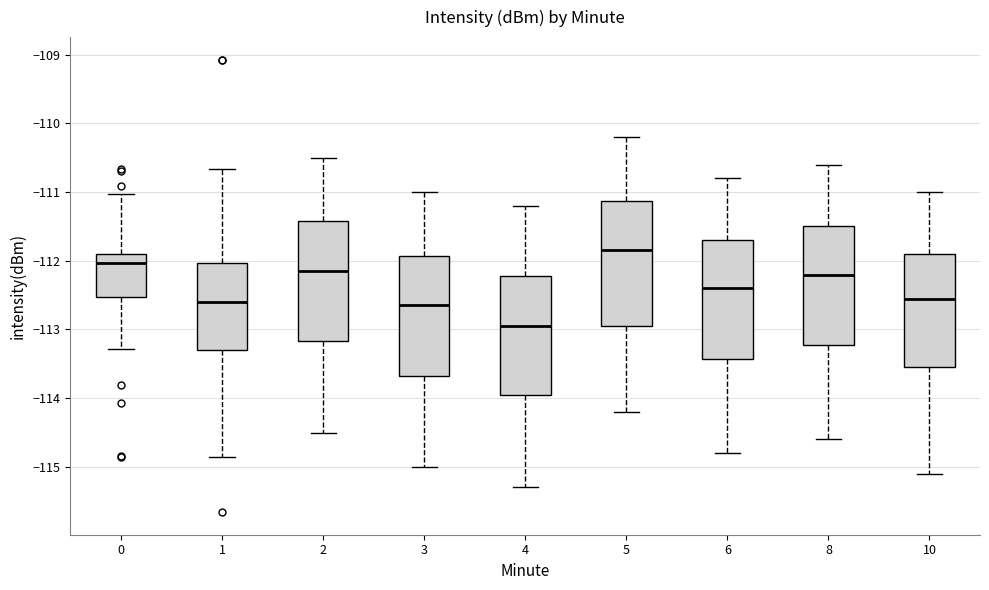

Where is the upper edge of the box at x = 8 on the y-axis? The values are not printed on the chart, so give them approximately, as read against the axis.

-111.5